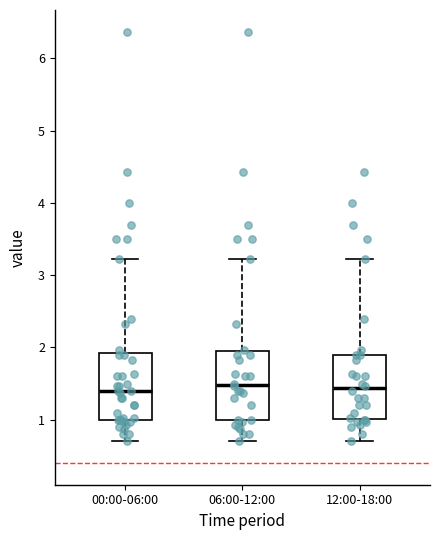

Reading left to right, read every box against the y-axis: the position of its median line, the range the box covers, and the ends of its whiskers. The values are not printed on the chart, so give them approximately, as read against the axis.

00:00-06:00: median 1.4, box 1.0 to 1.9, whiskers 0.7 to 3.2
06:00-12:00: median 1.5, box 1.0 to 2.0, whiskers 0.7 to 3.2
12:00-18:00: median 1.4, box 1.0 to 1.9, whiskers 0.7 to 3.2